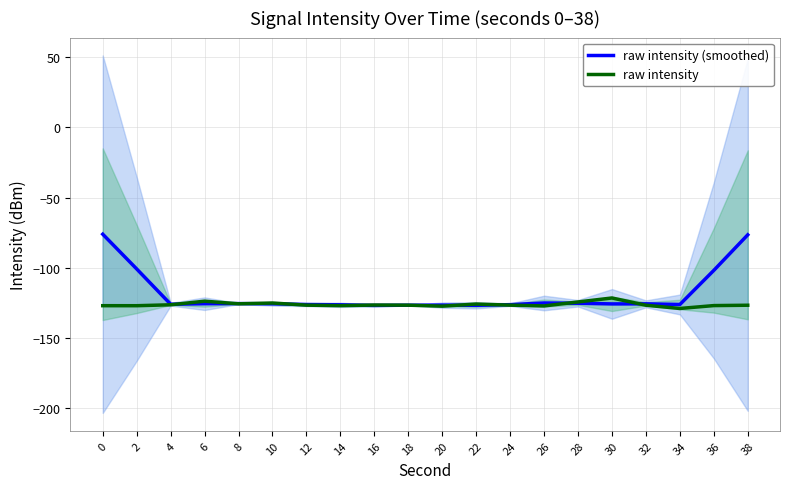

What is the sum of the raw intensity values at 20 and 12?

-254.1